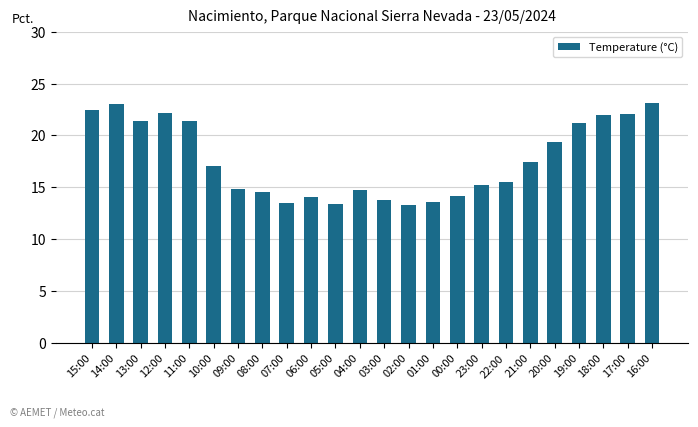

How many bars are there in total?

24